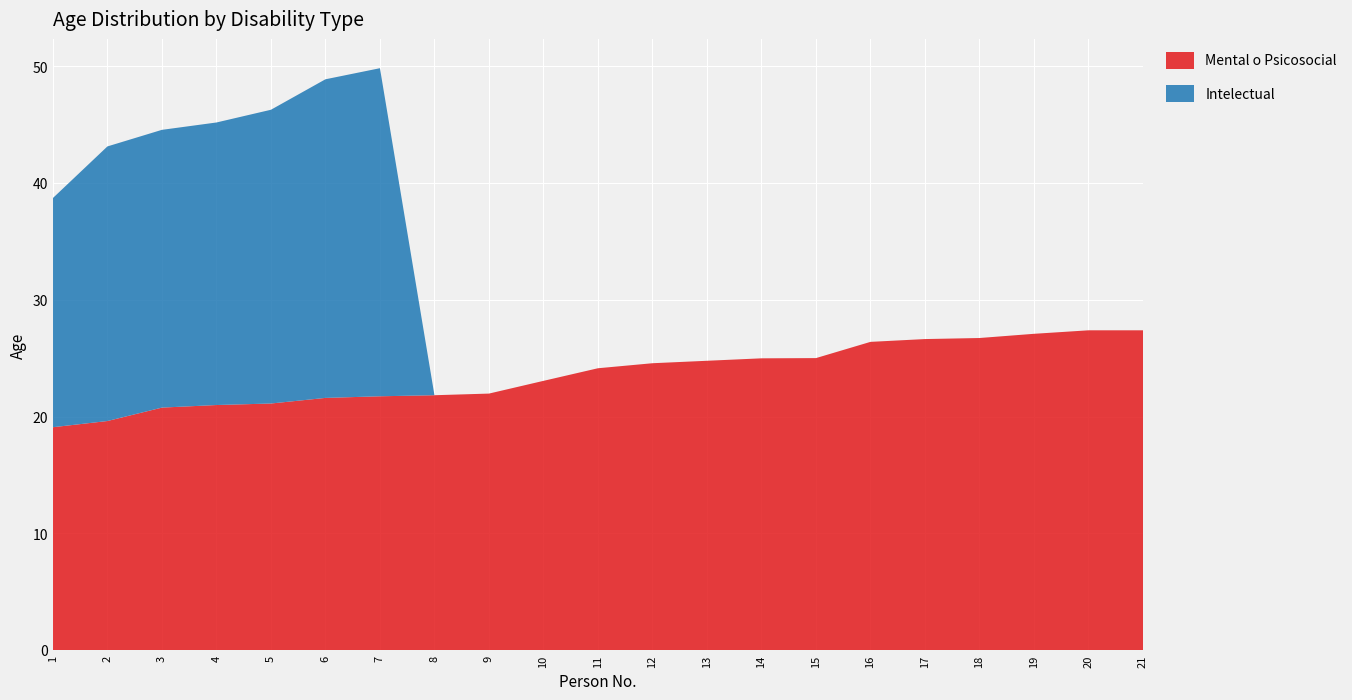

Reading left to right, list all the values displayed in this chart.

Mental o Psicosocial: 19.1	19.6	20.8	21.0	21.1	21.6	21.8	21.8	22.0	23.1	24.1	24.6	24.8	25.0	25.0	26.4	26.6	26.7	27.1	27.4	27.4
Intelectual: 19.6	23.5	23.8	24.2	25.2	27.3	28.1	0.0	0.0	0.0	0.0	0.0	0.0	0.0	0.0	0.0	0.0	0.0	0.0	0.0	0.0